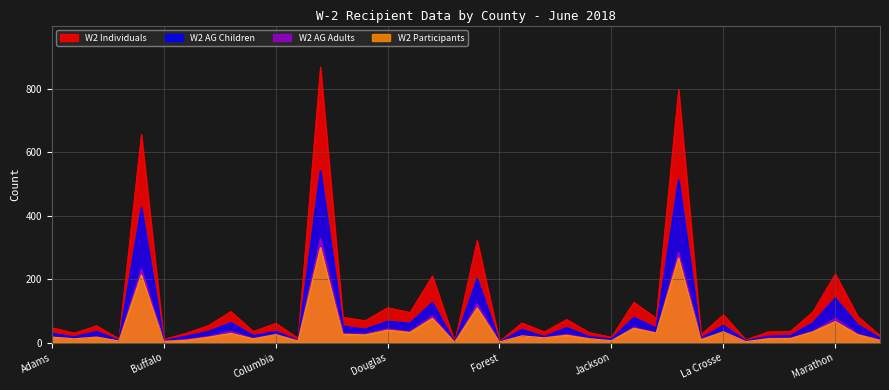

What is the label of the 1st point from the left?

Adams